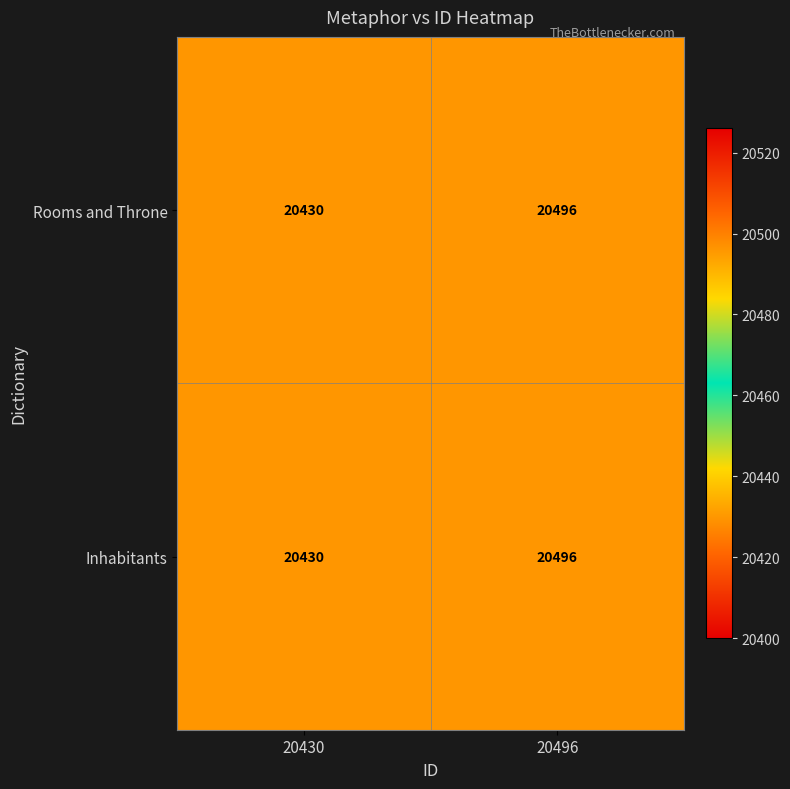

The Inhabitants series shows 36640 at 20496. True or false?

False